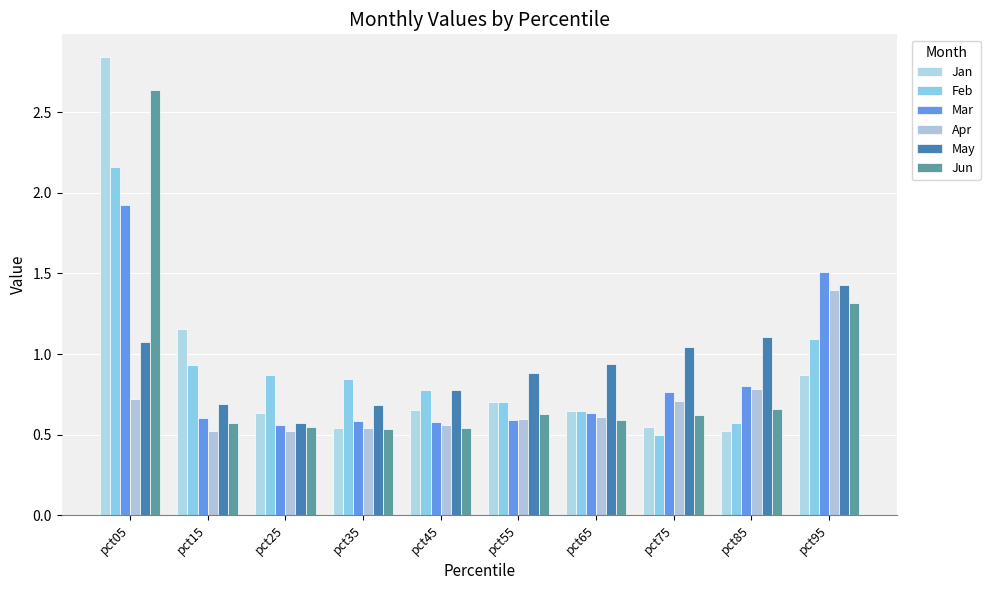

Rank the series by their maximum value, from lowest to highest.

Apr, May, Mar, Feb, Jun, Jan